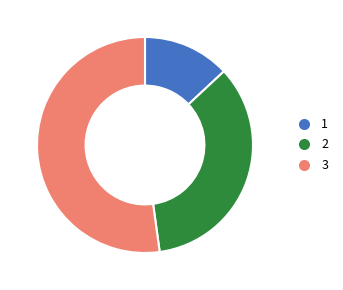

True or false: 3 accounts for 46% of the total.

False